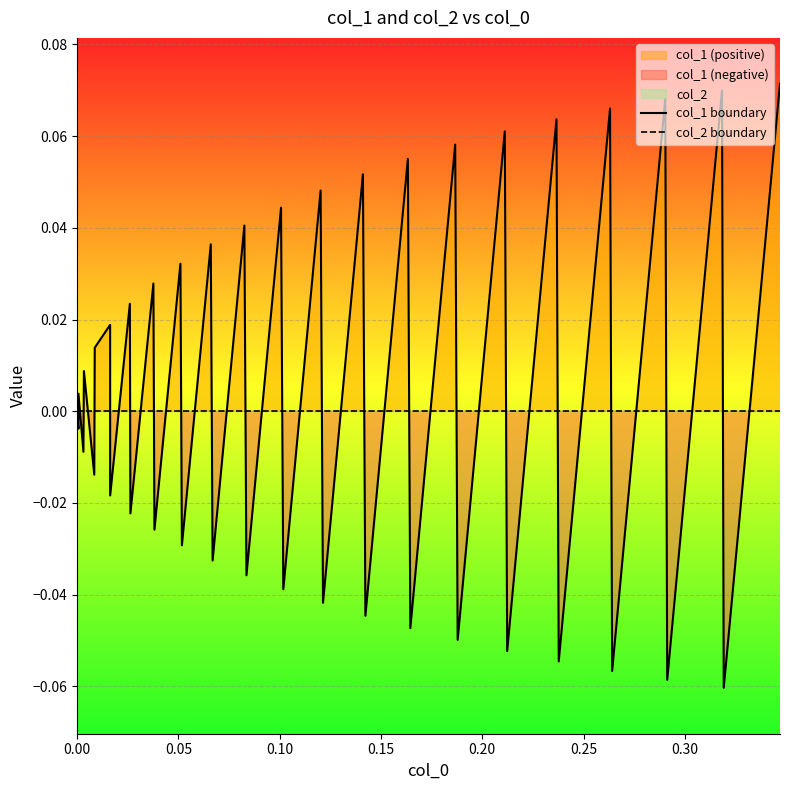

List the series in order of their peak value, lowest first.

col_2 boundary, col_1 boundary